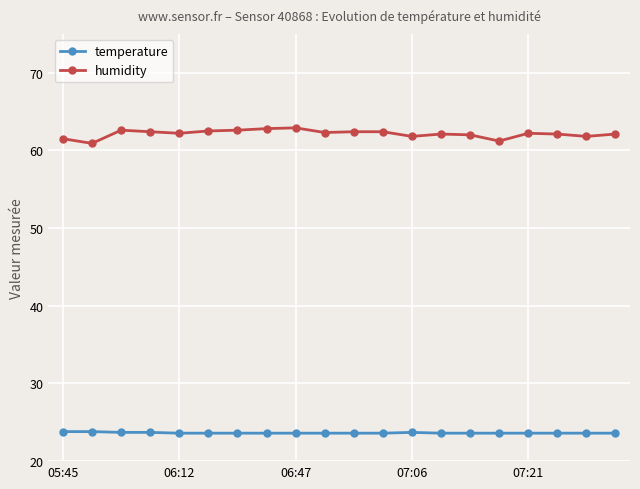

At how many categories does at least one series exceed 39?

20